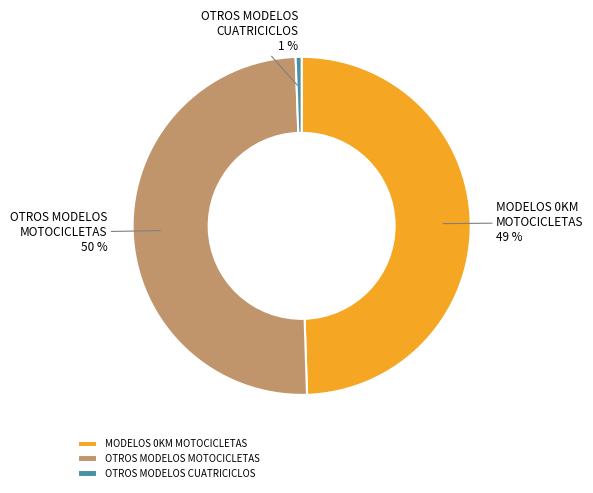

Which slice is the smallest?

OTROS MODELOS CUATRICICLOS